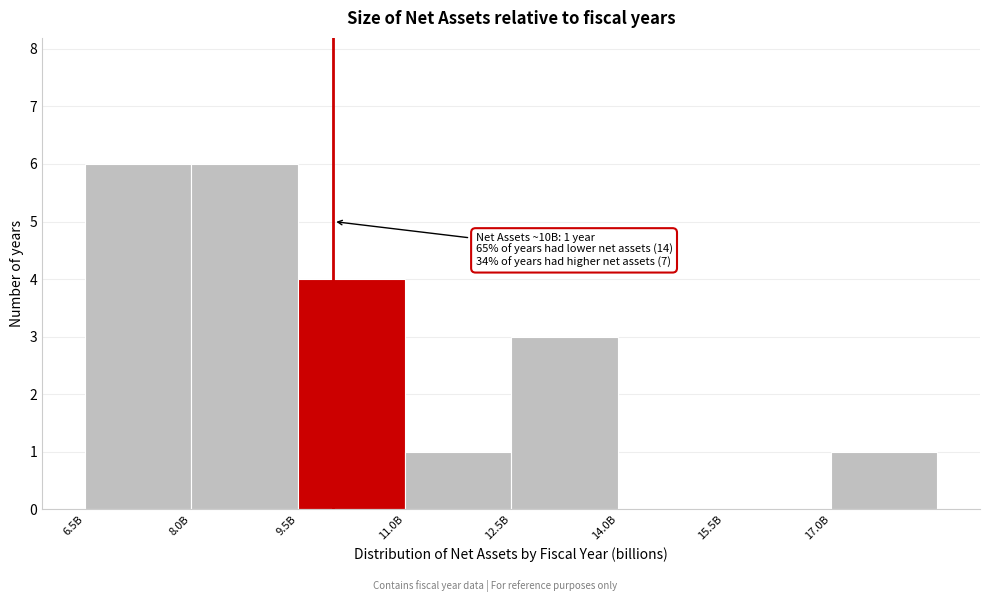

Reading right to left, transcribe all the data shown in this chart.

17.0B=1	15.5B=0	14.0B=0	12.5B=3	11.0B=1	9.5B=4	8.0B=6	6.5B=6